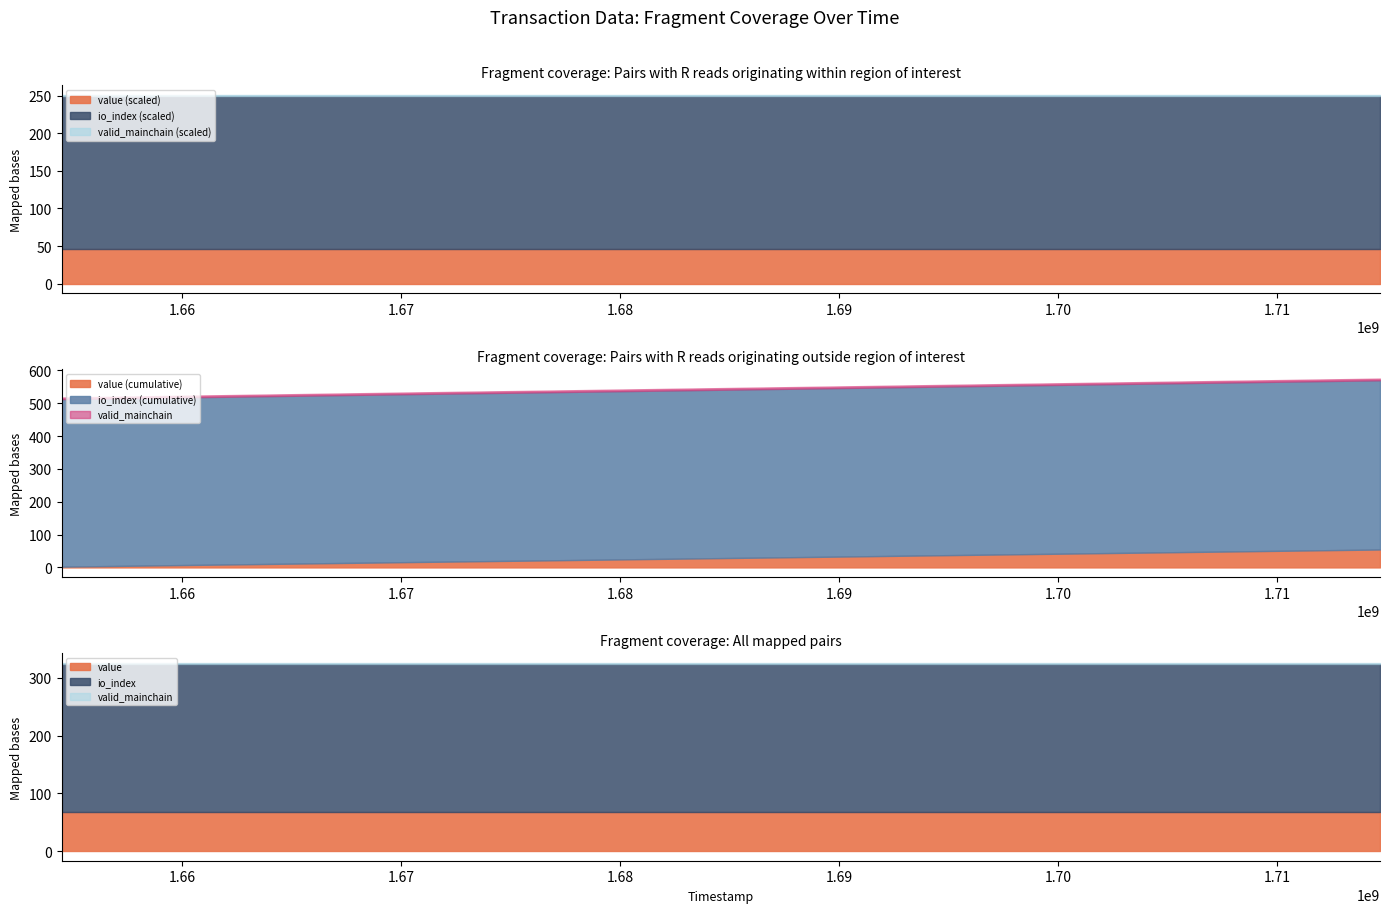

True or false: io_index and valid_mainchain intersect in this chart.

False